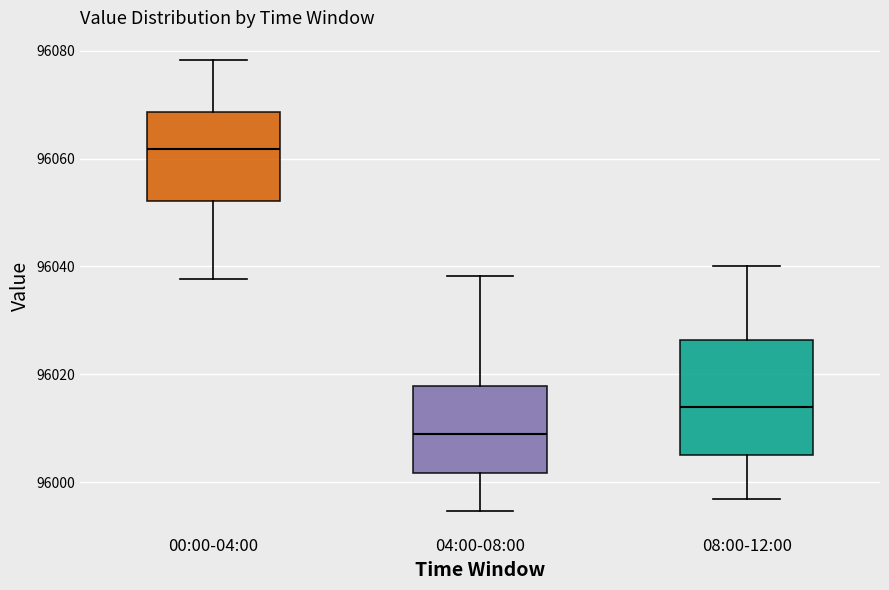

Which box is the tallest, from its lower edge to its upper edge?

08:00-12:00